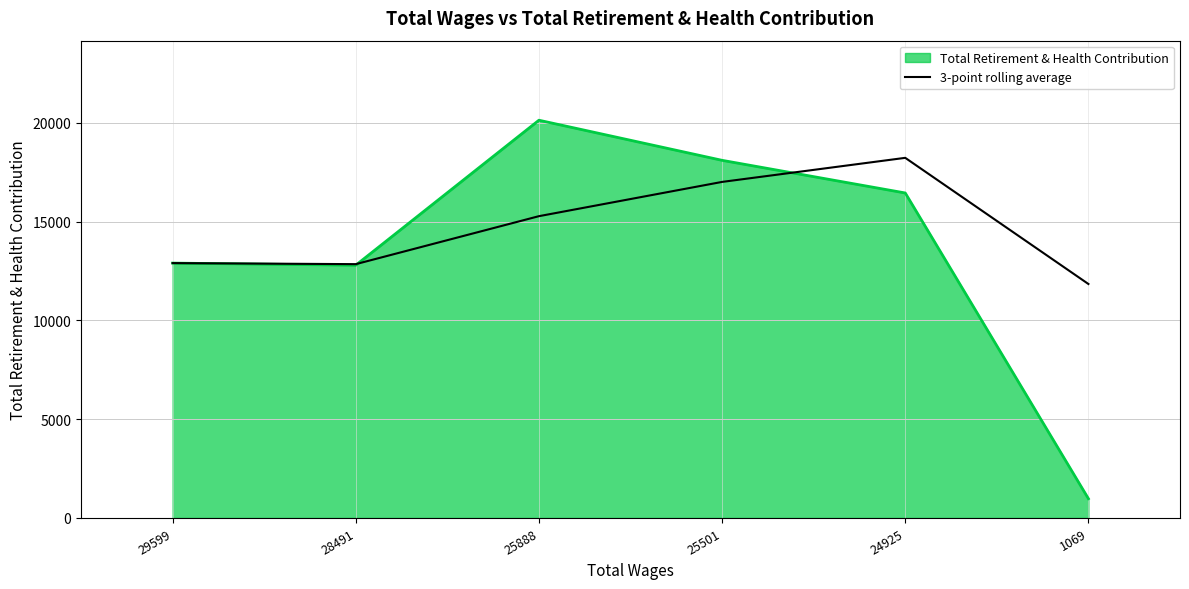

What value does the 3-point rolling average series have at 25501?

17006.7